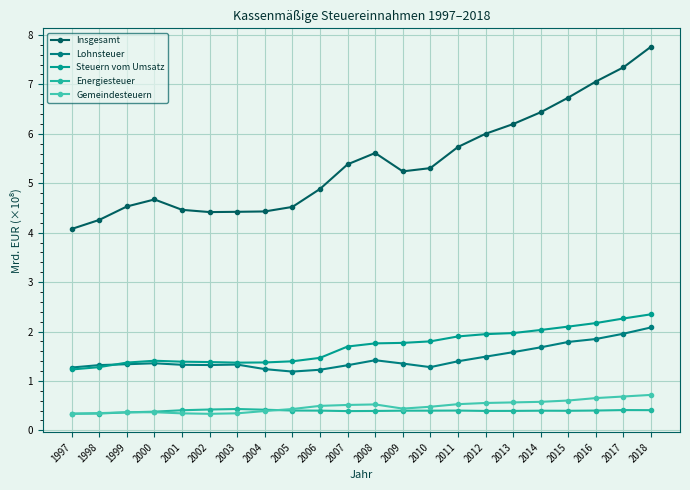

Between 2018 and 2002, which is larger?

2018